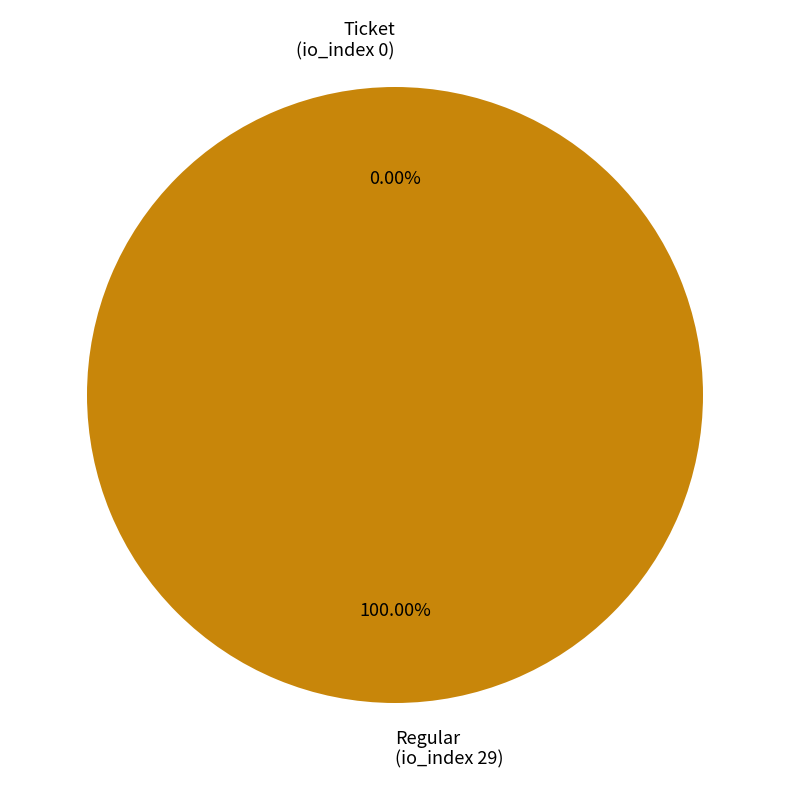

What is the smallest slice in the pie chart?

Ticket
(tx_index 0)